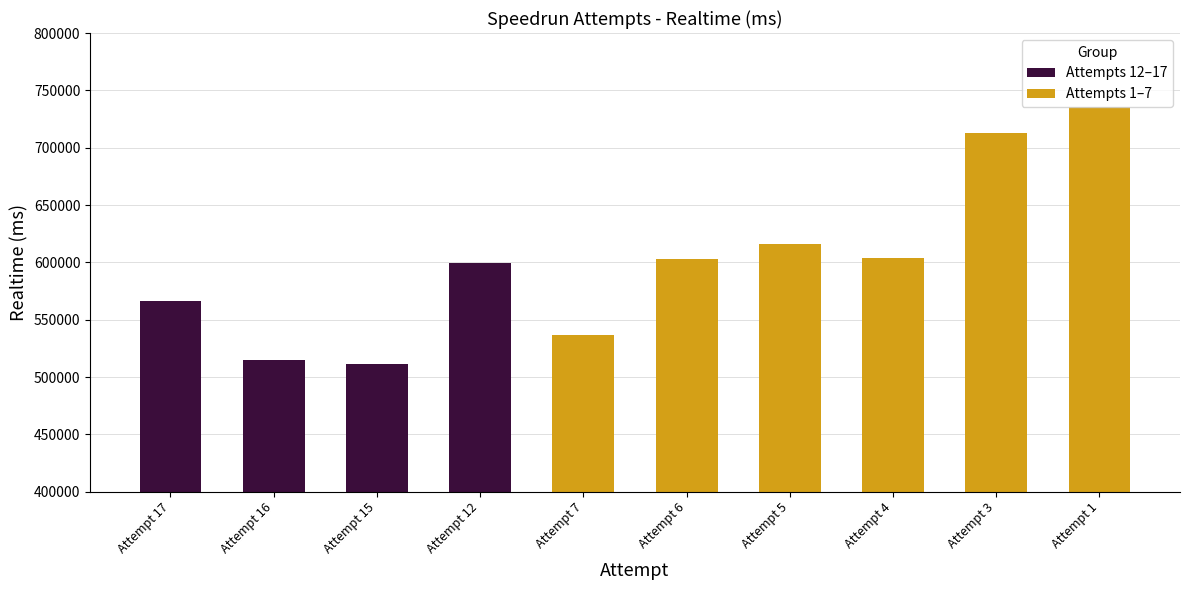

What is the sum of all values?

5999266